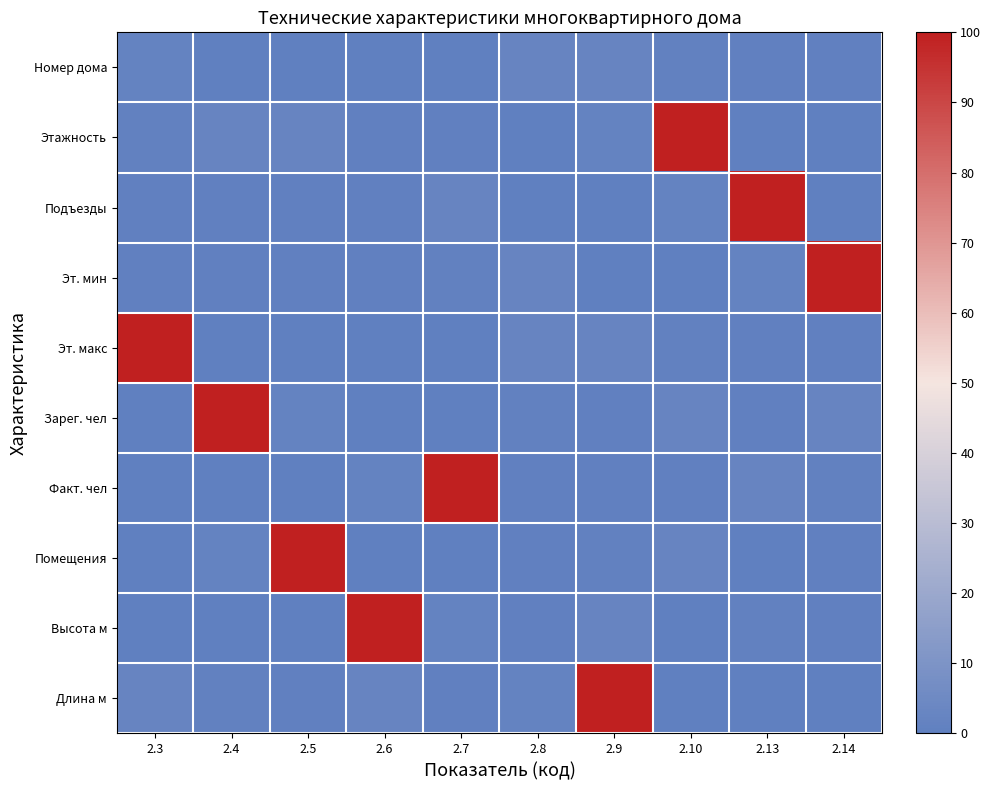

What is the spread (max minus min) of values at 2.7?

99.8